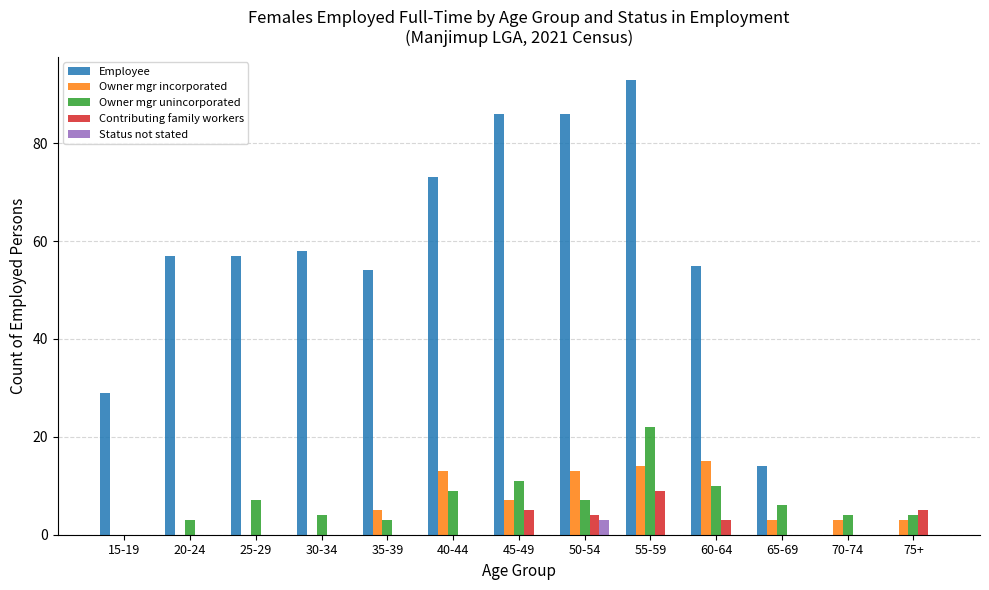

What is the total value across all series at 70-74?

7